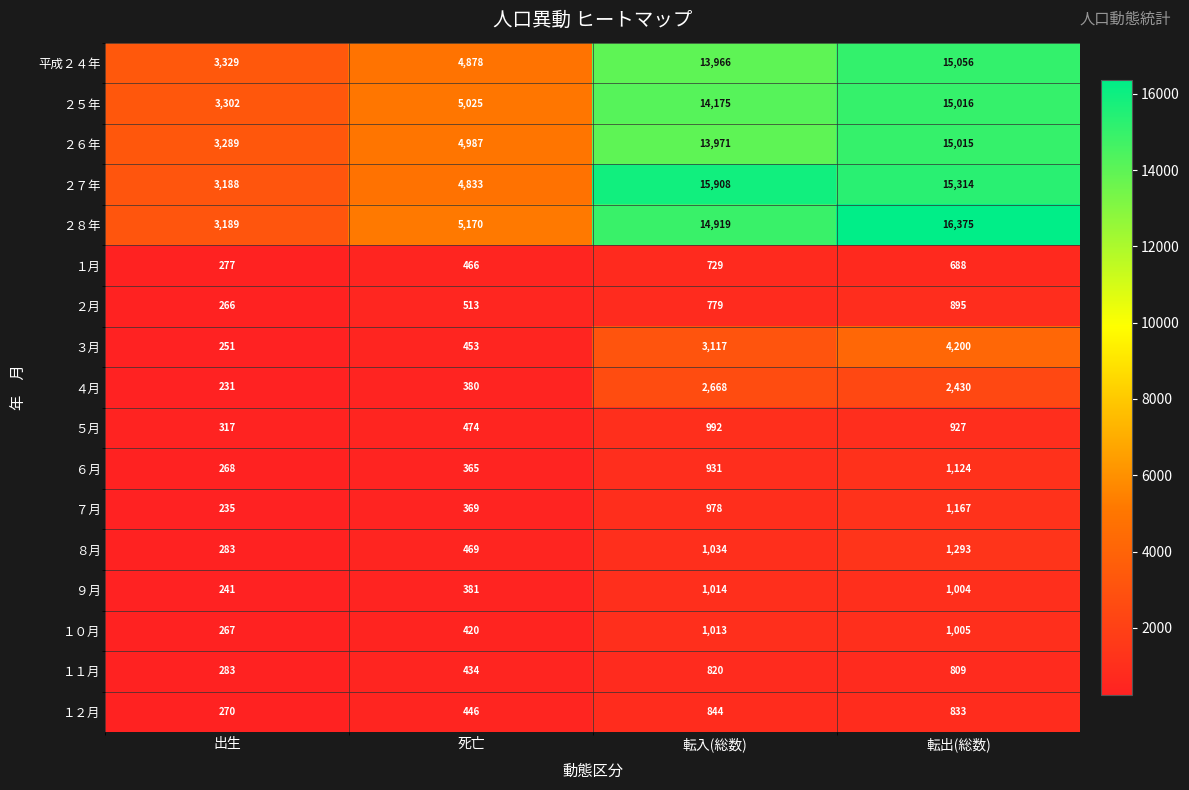

How many distinct data groups are displayed?

17